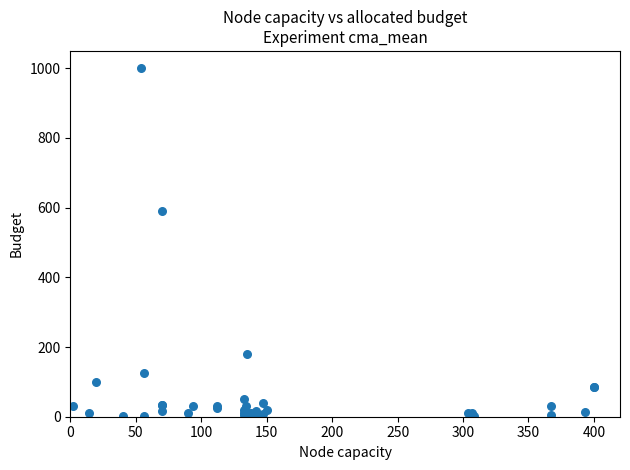

What Y value in the scatter plot is closest to 501?

591